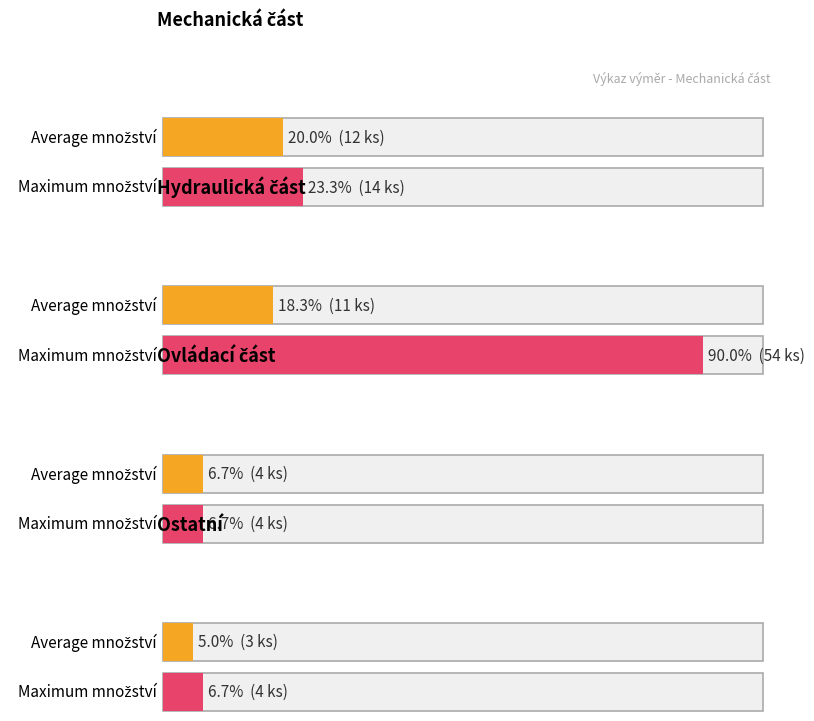

The value of Ovládací část at 01.03. is 1. True or false?

False